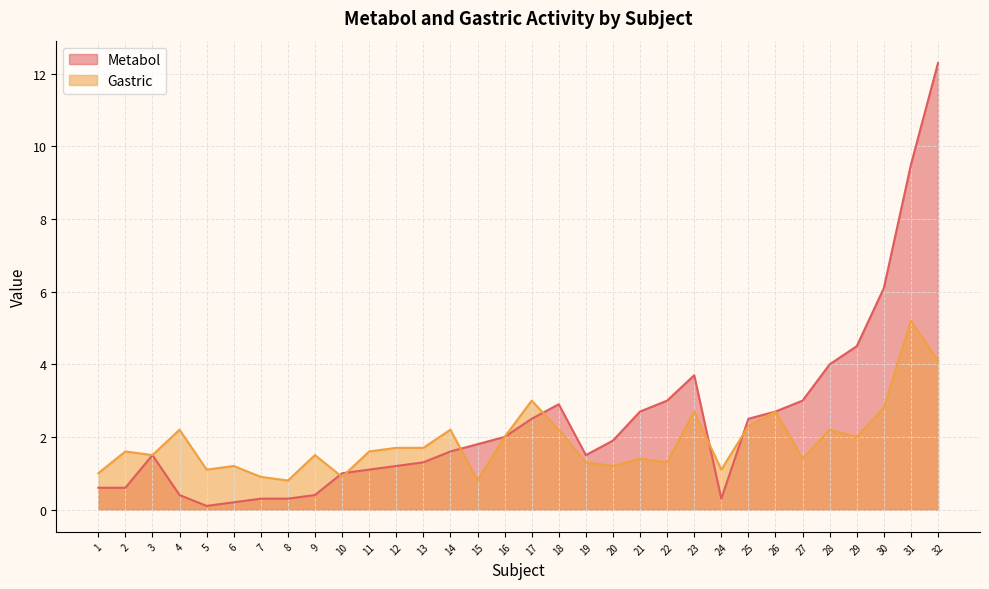

List the series in order of their overall mean, highest first.

Metabol, Gastric